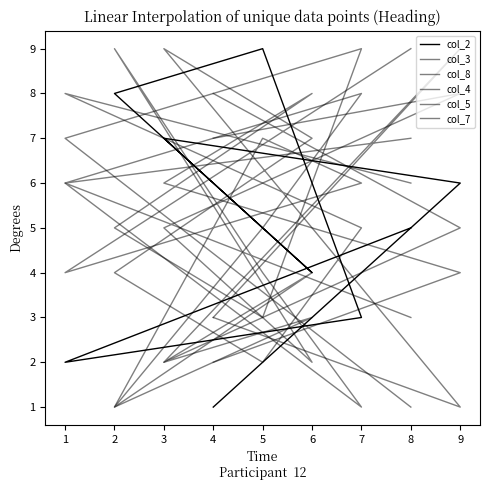

Which label corresponds to the largest value in the chart?

5